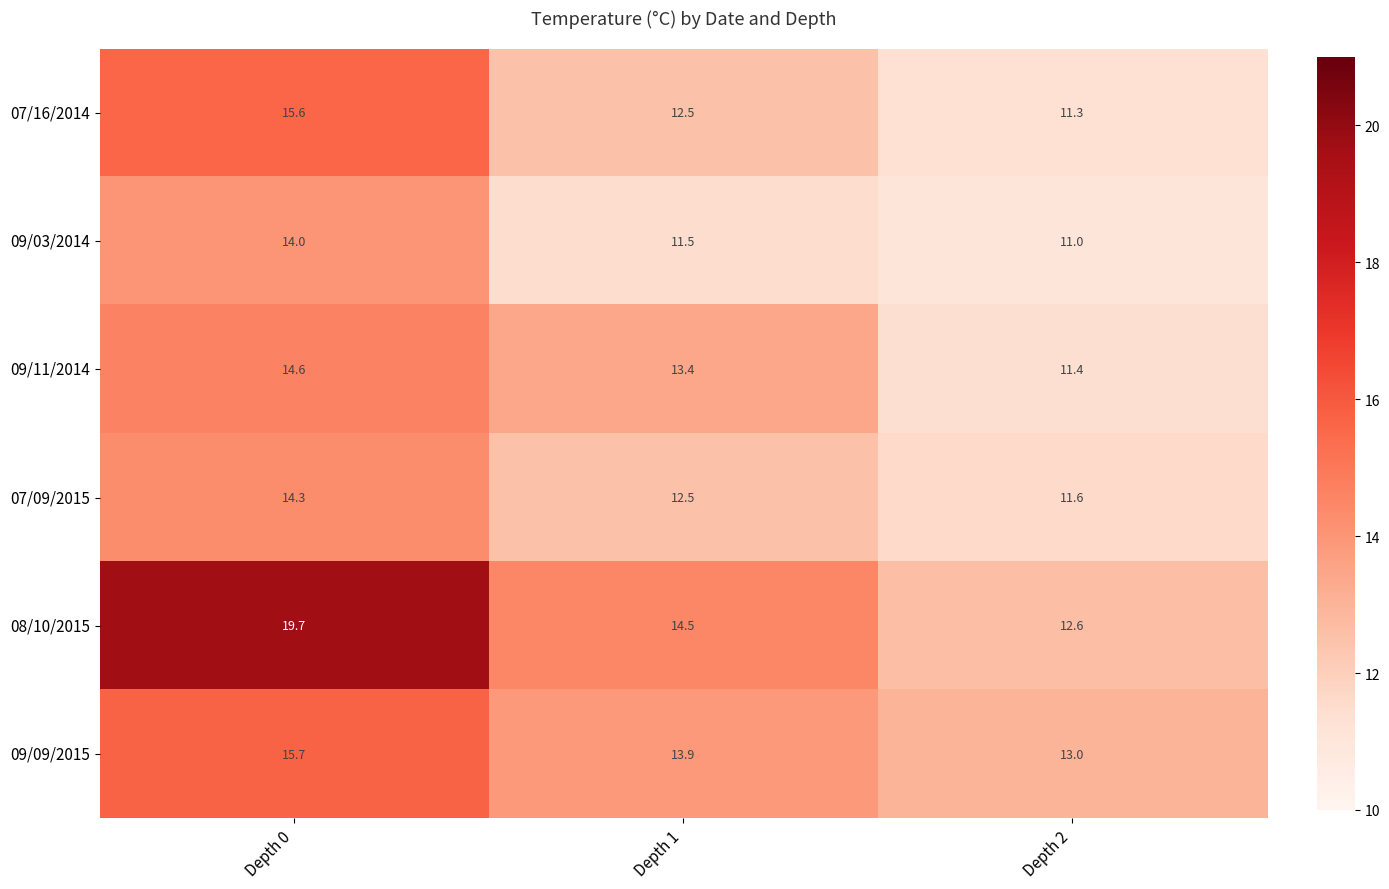

Between Depth 0 and Depth 1, which series saw the biggest shift?

08/10/2015